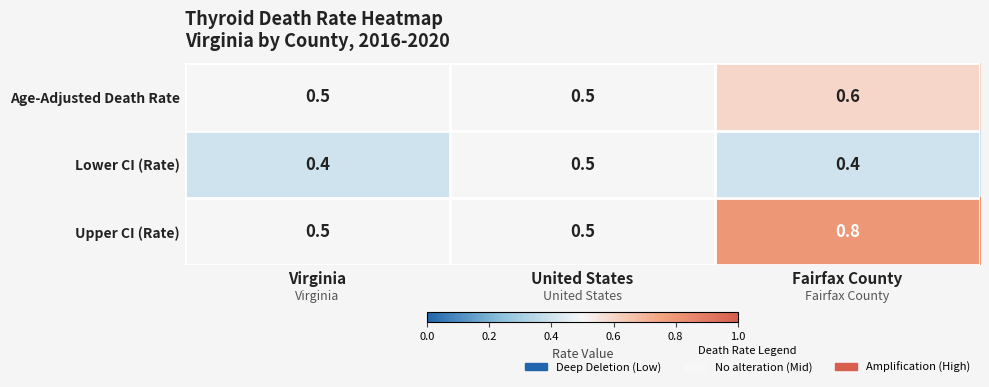

What is the spread (max minus min) of values at Fairfax County?

0.4